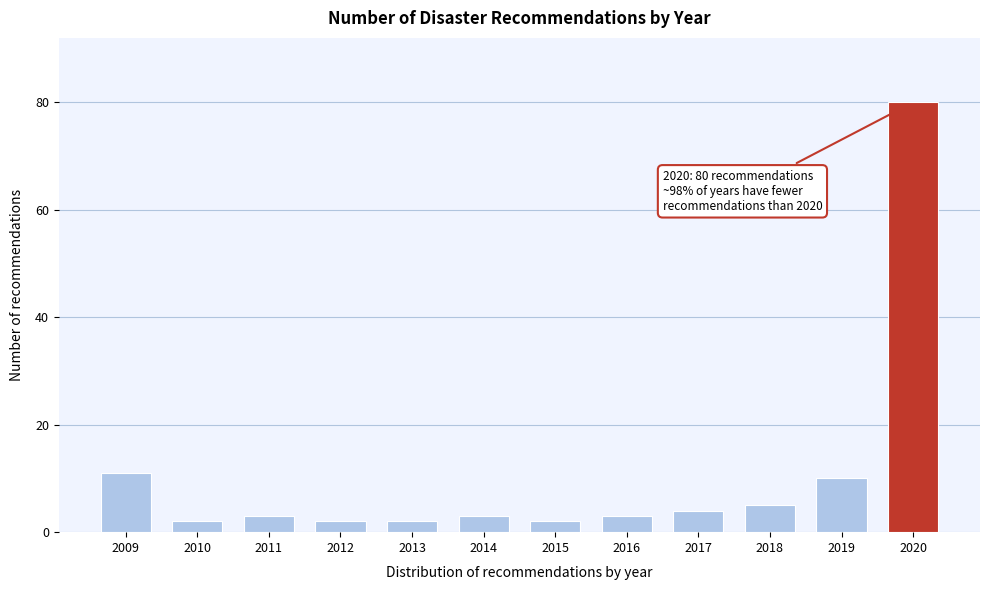

Reading left to right, transcribe all the data shown in this chart.

11	2	3	2	2	3	2	3	4	5	10	80